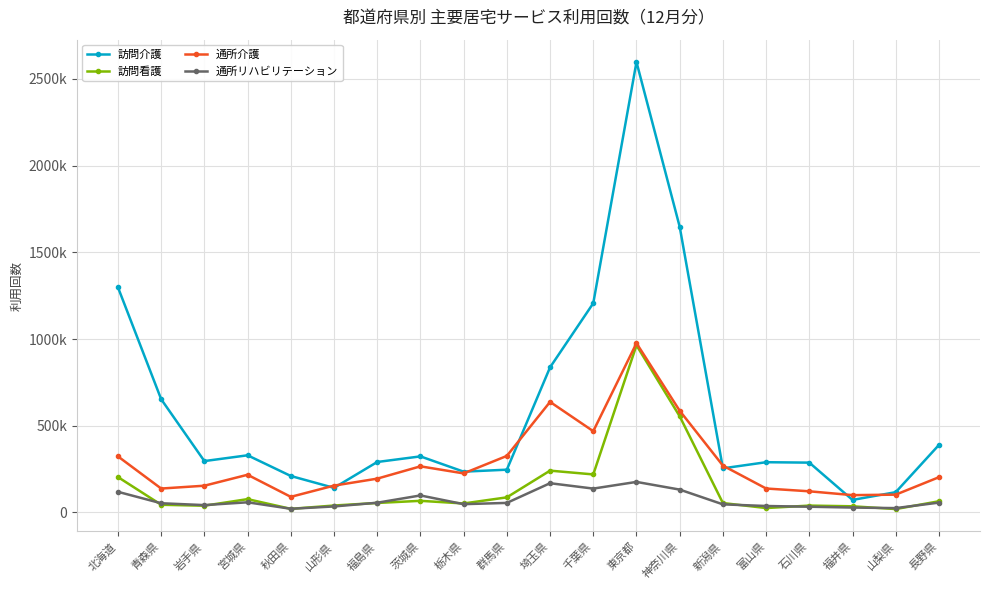

How many times do 訪問介護 and 通所介護 cross each other?

8